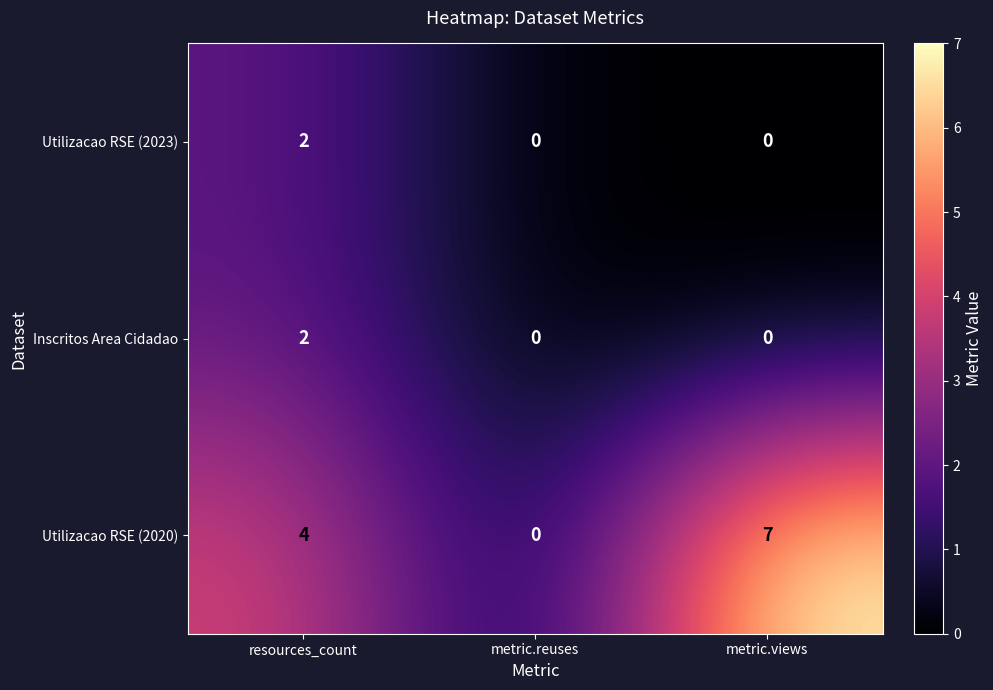

What is the difference between the maximum and minimum values in the Utilizacao RSE (2020) series?

7